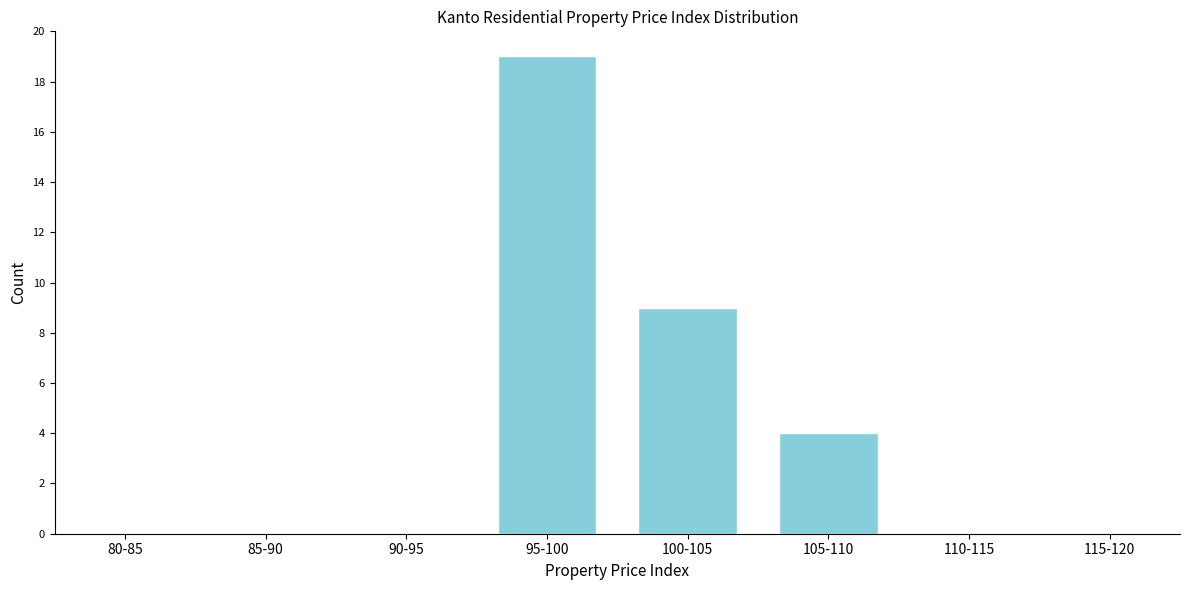

Reading left to right, extract all data points from this chart.

80-85=0	85-90=0	90-95=0	95-100=19	100-105=9	105-110=4	110-115=0	115-120=0